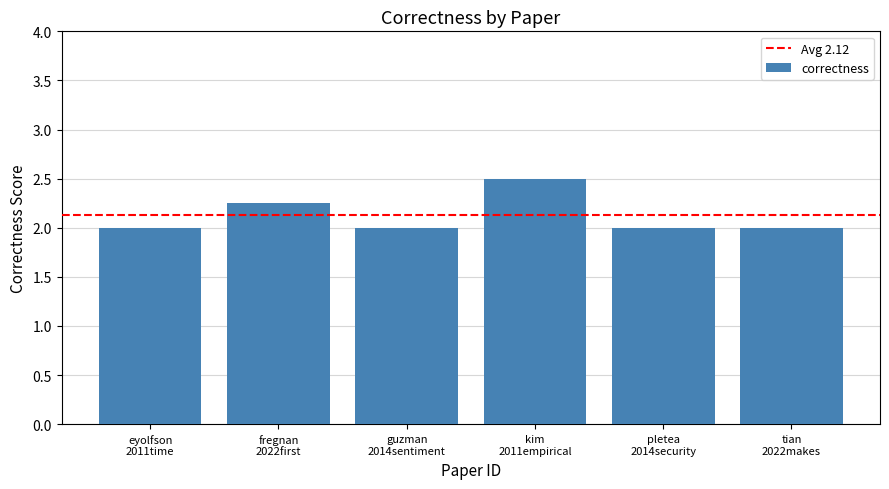

What is the maximum value shown in the chart?

2.5